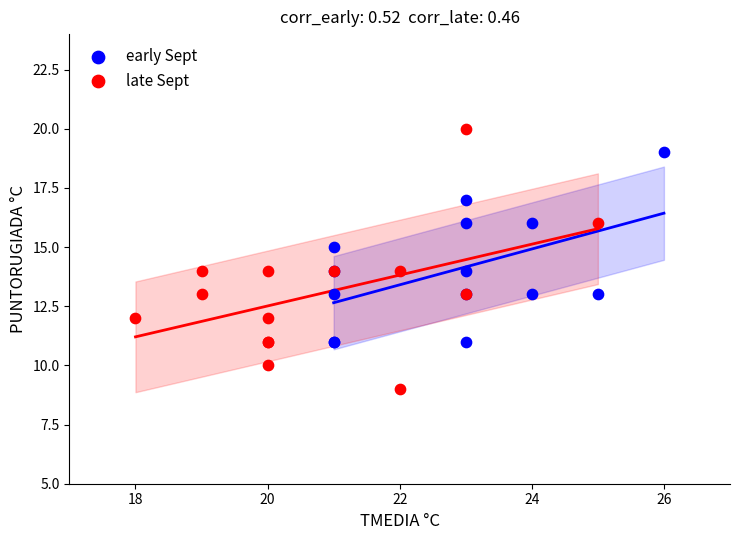

Which series reaches the minimum Y coordinate?

late Sept